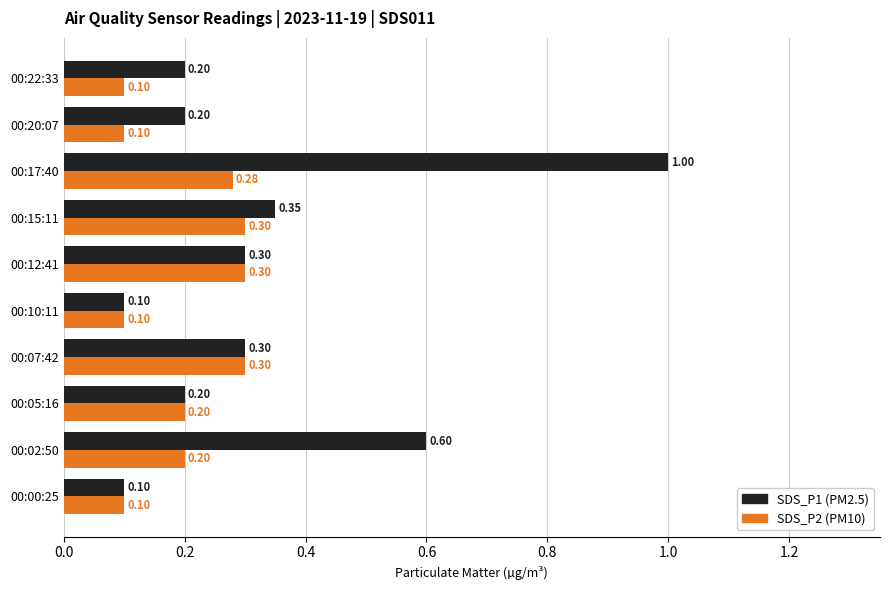

What is the total value across all series at 00:20:07?

0.3